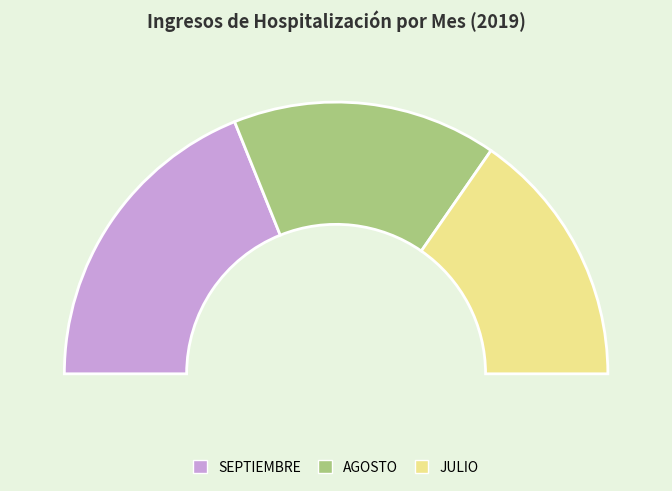

Which has a higher value, JULIO or SEPTIEMBRE?

SEPTIEMBRE